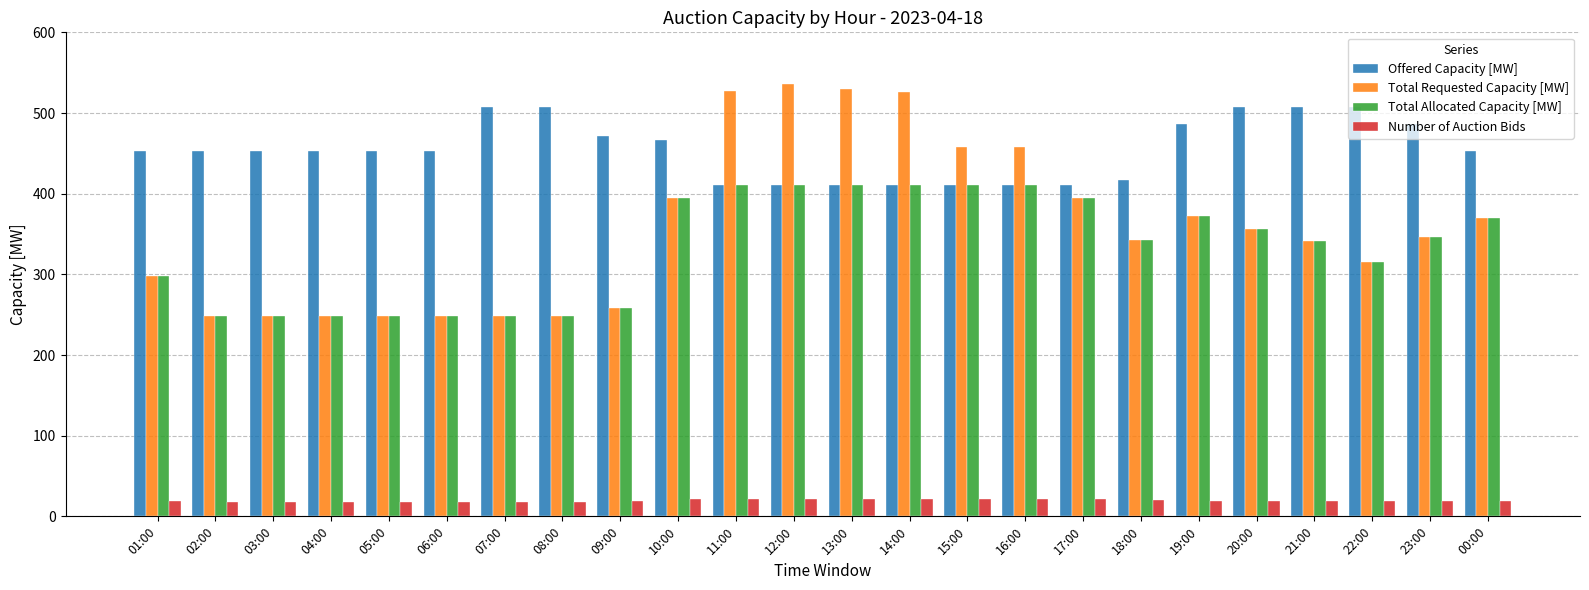

True or false: Offered Capacity [MW] has a value of 453 at 05:00.

True